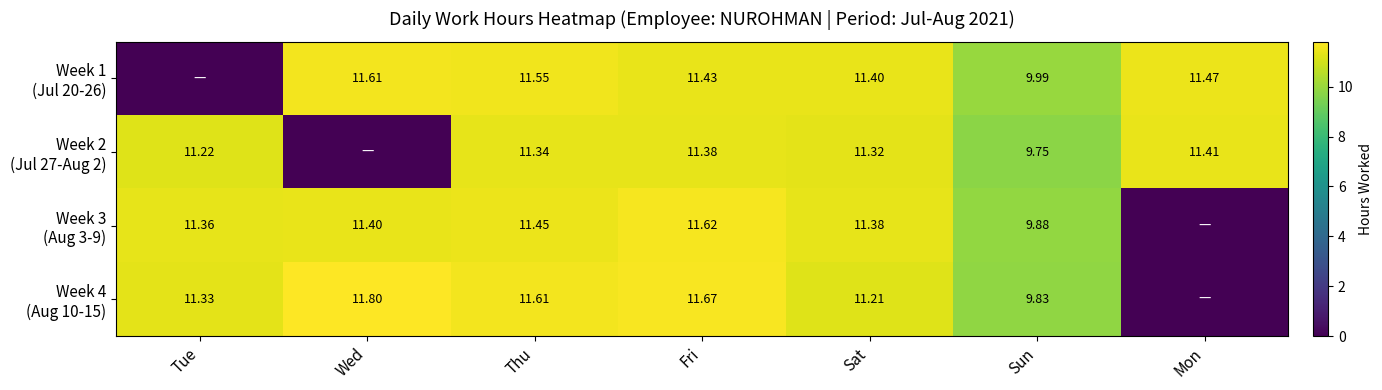

What is the difference between the maximum and minimum values in the Week 2 (Jul 27-Aug 2) series?

11.4